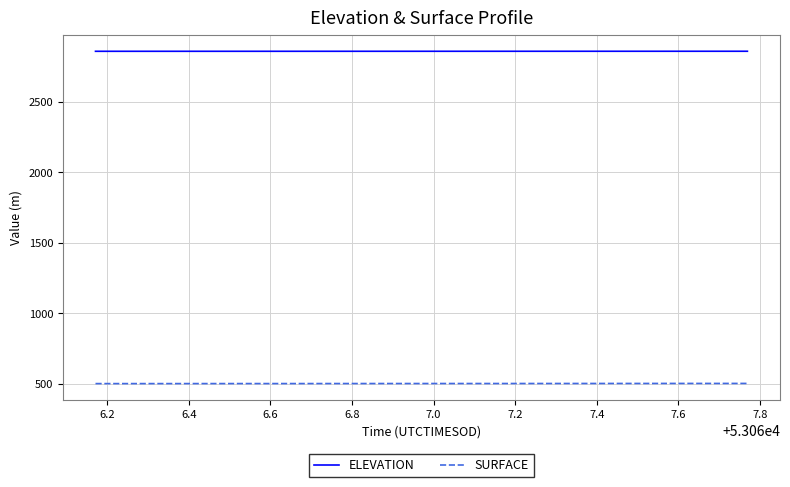

Rank the series by their average value, from highest to lowest.

ELEVATION, SURFACE